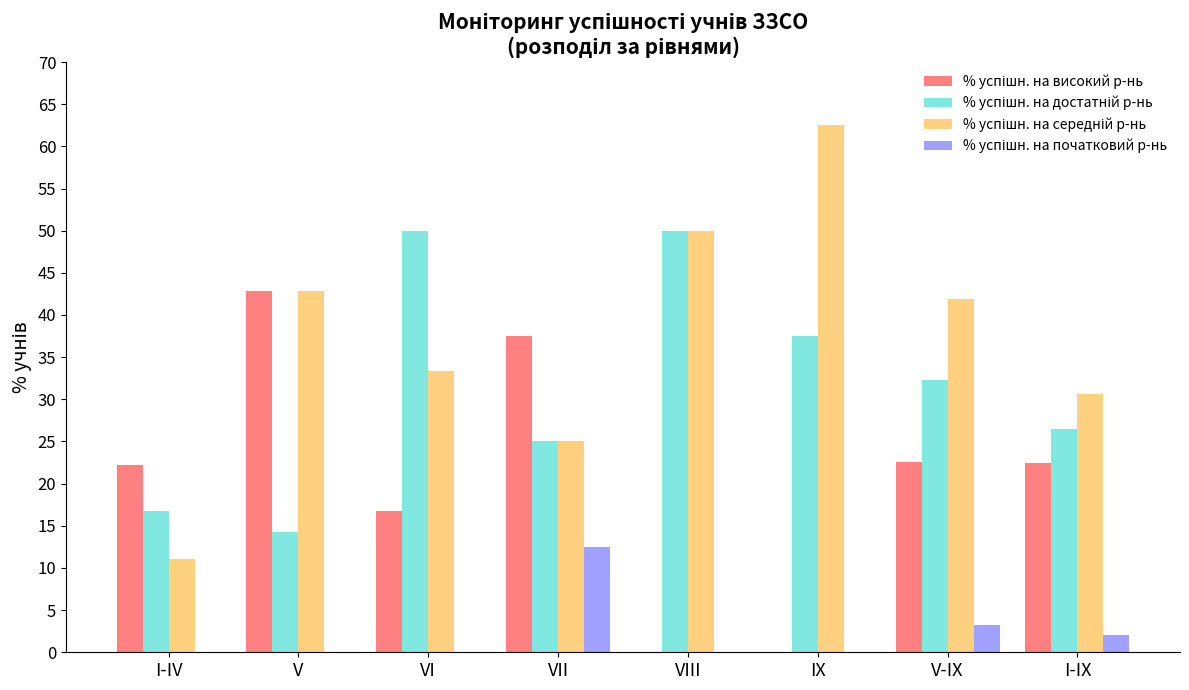

What is the total value across all series at V-IX?

100.0